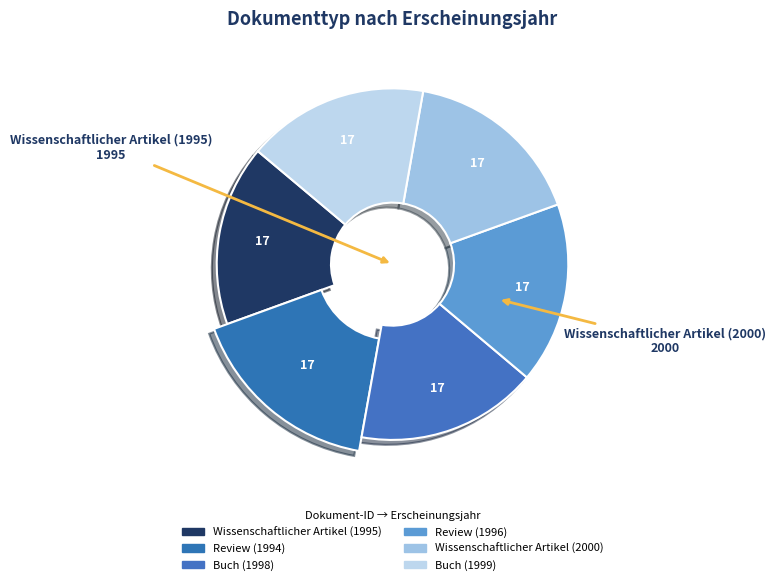

How many slices are in this pie chart?

6